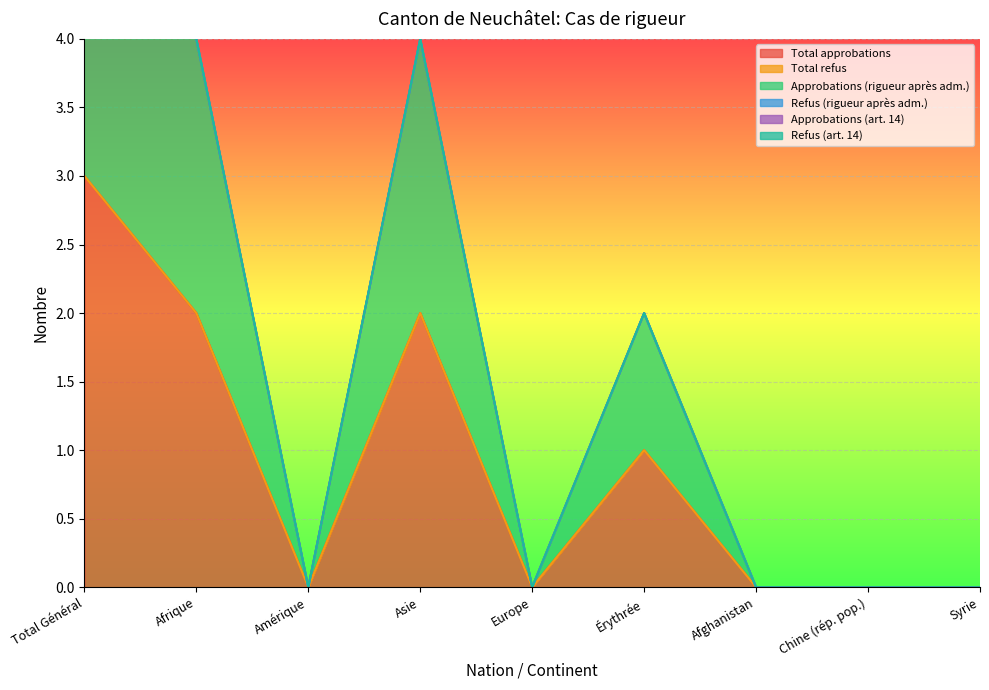

Which category has the highest value in the Refus (rigueur après adm.) series?

Total Général